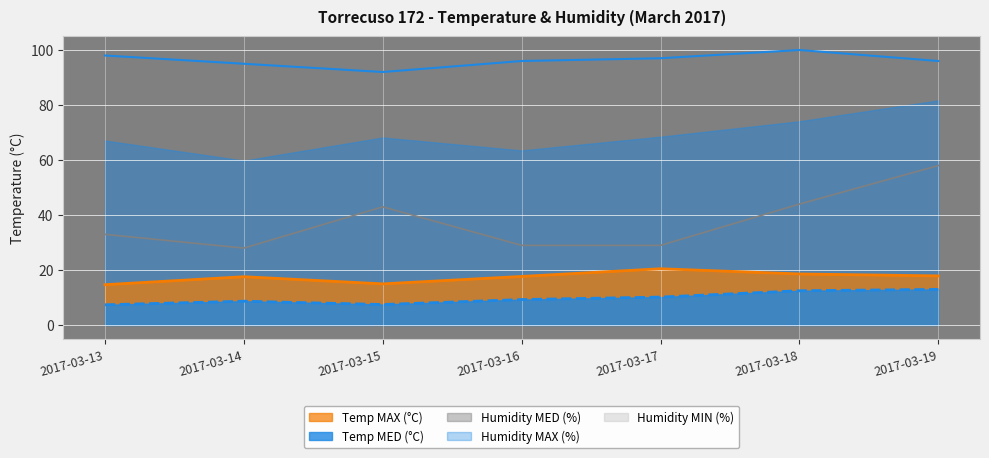

What is the sum of all Temp MAX values?

122.0